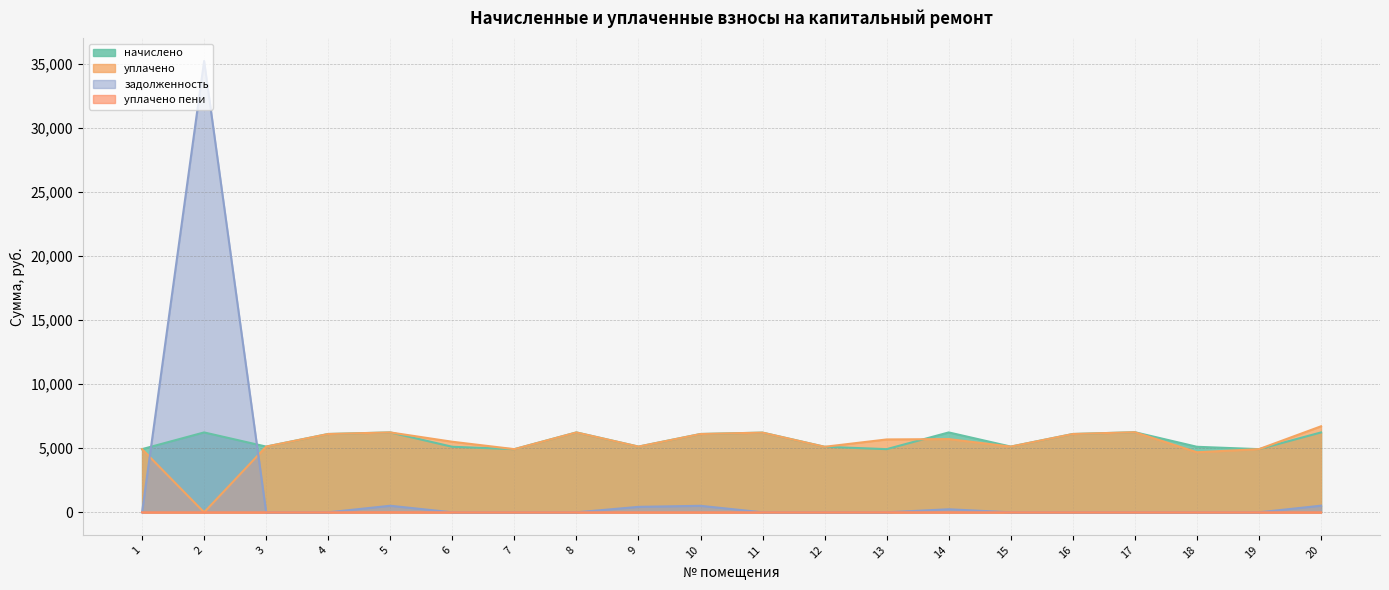

Rank the categories by уплачено value from highest to lowest.

20, 17, 5, 8, 11, 4, 10, 16, 14, 13, 6, 3, 9, 15, 12, 1, 7, 19, 18, 2